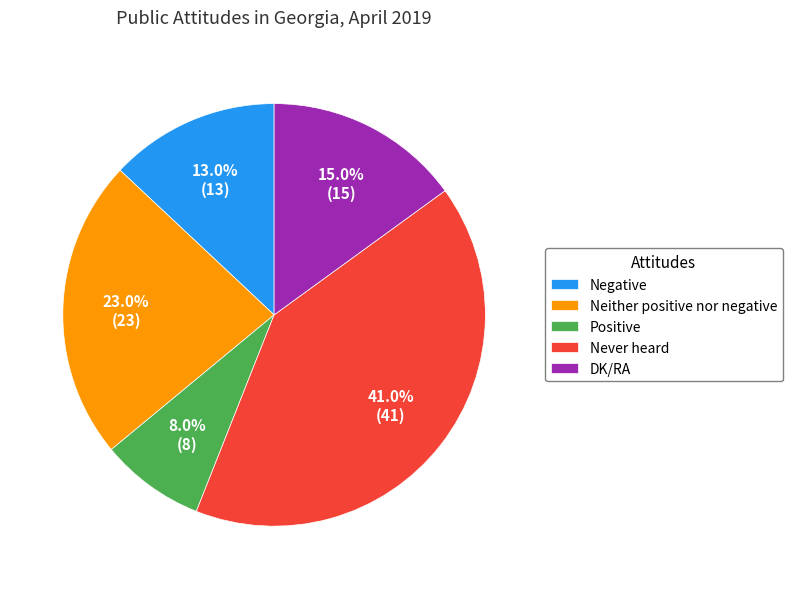

What percentage is the Neither positive nor negative slice, to the nearest percent?

23%